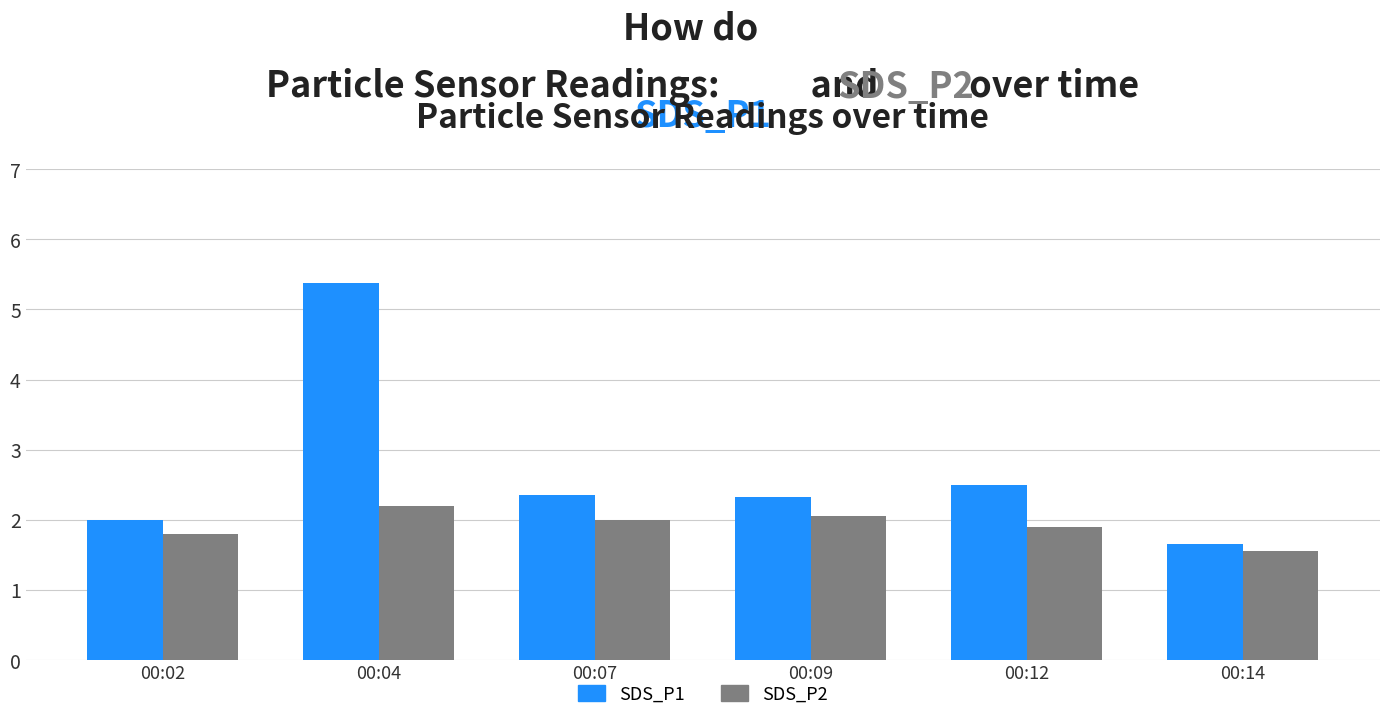

What is the greatest value displayed?

5.4